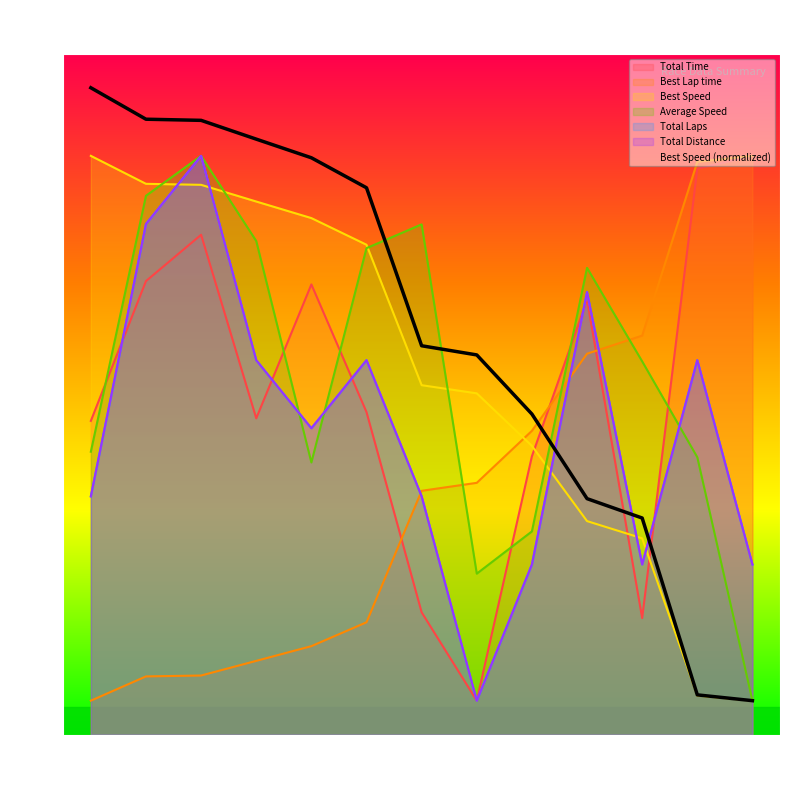

What is the difference between the highest and lowest values at 9?

19.6